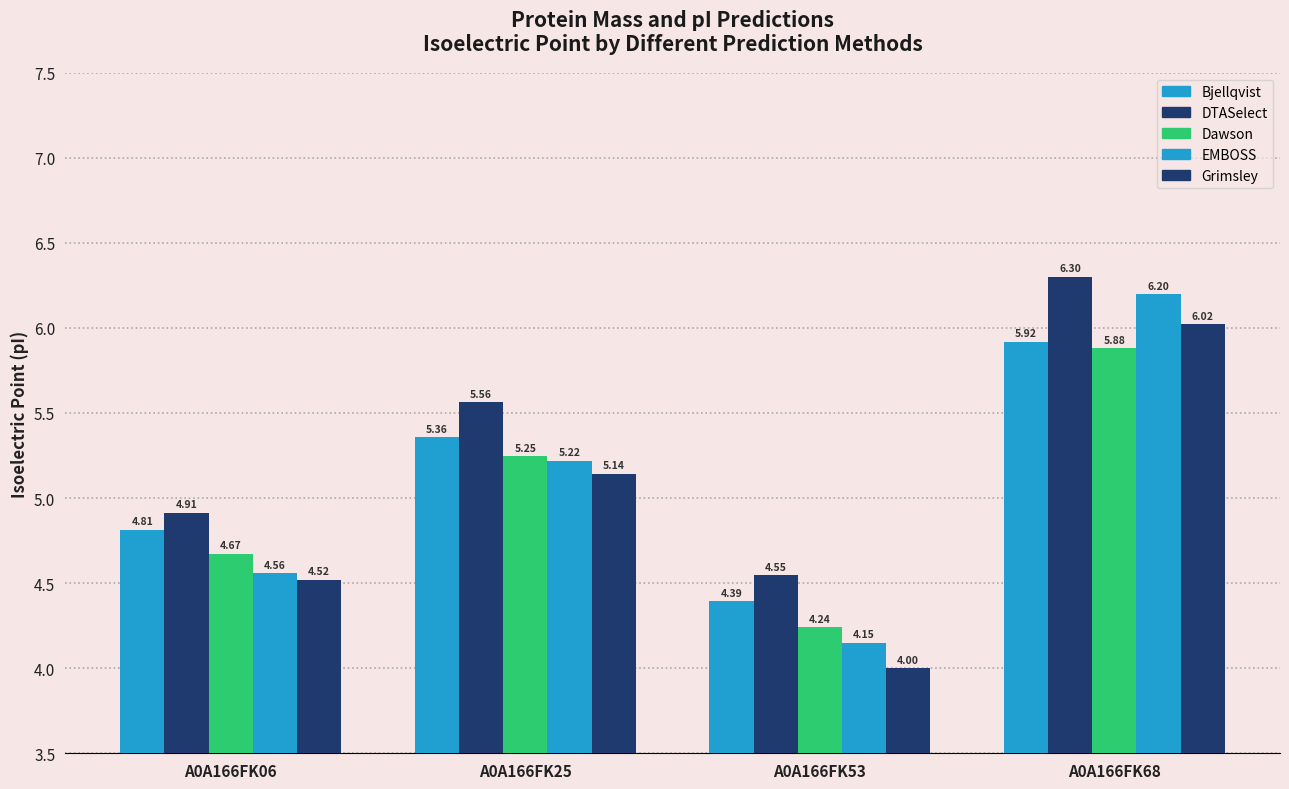

Reading left to right, list all the values displayed in this chart.

Bjellqvist: A0A166FK06=4.8	A0A166FK25=5.4	A0A166FK53=4.4	A0A166FK68=5.9
DTASelect: A0A166FK06=4.9	A0A166FK25=5.6	A0A166FK53=4.5	A0A166FK68=6.3
Dawson: A0A166FK06=4.7	A0A166FK25=5.2	A0A166FK53=4.2	A0A166FK68=5.9
EMBOSS: A0A166FK06=4.6	A0A166FK25=5.2	A0A166FK53=4.2	A0A166FK68=6.2
Grimsley: A0A166FK06=4.5	A0A166FK25=5.1	A0A166FK53=4.0	A0A166FK68=6.0